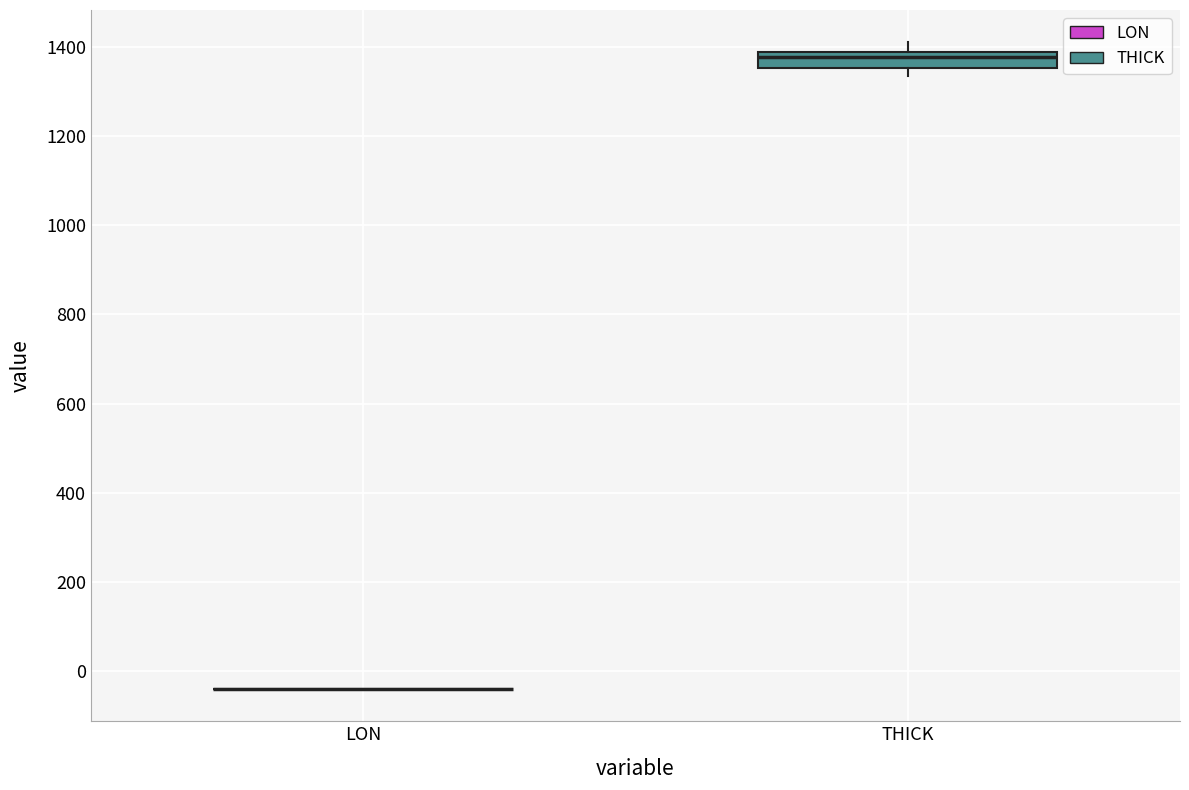

Which box is the tallest, from its lower edge to its upper edge?

THICK